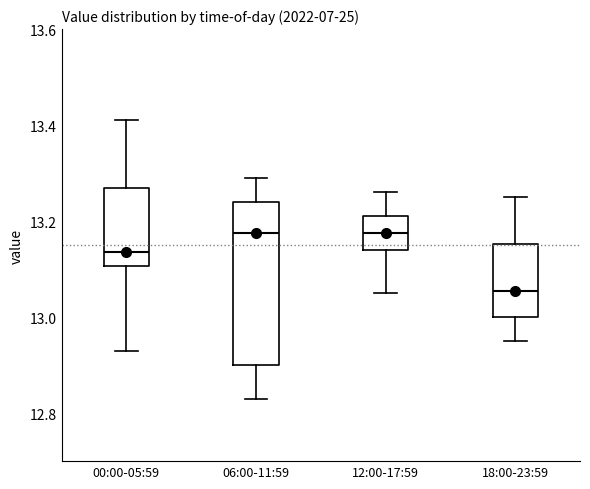

Reading left to right, transcribe this box plot: for each box, give where its median line is, the range the box spans, and where its two whiskers end, as read against the y-axis. The values are not printed on the chart, so give them approximately, as read against the axis.

00:00-05:59: median 13.14, box 13.10 to 13.28, whiskers 12.94 to 13.42
06:00-11:59: median 13.18, box 12.90 to 13.24, whiskers 12.84 to 13.30
12:00-17:59: median 13.18, box 13.14 to 13.22, whiskers 13.06 to 13.26
18:00-23:59: median 13.06, box 13.00 to 13.16, whiskers 12.96 to 13.26